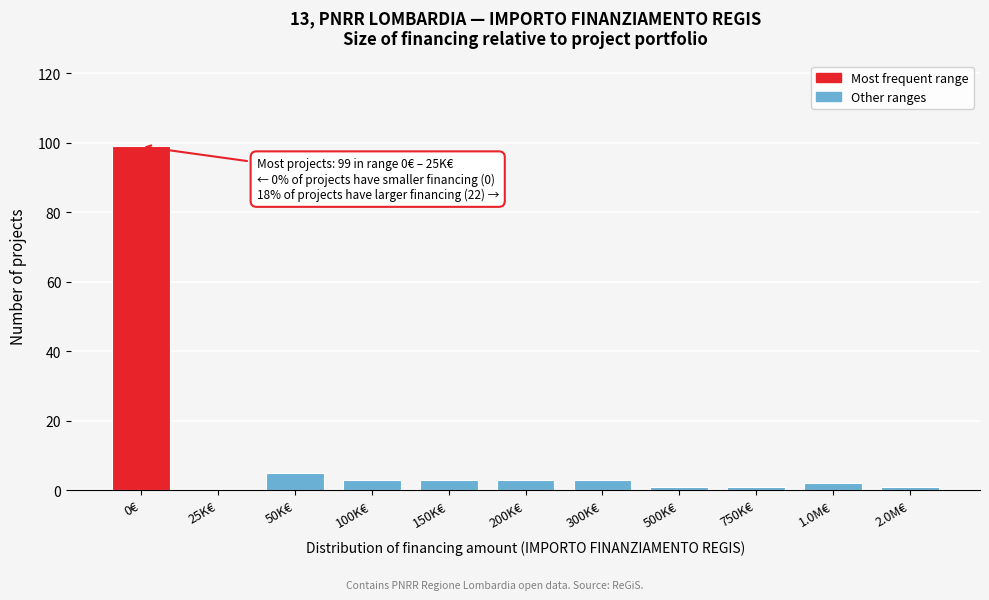

Reading left to right, what are all the values shown in this chart?

0€=99	25K€=0	50K€=5	100K€=3	150K€=3	200K€=3	300K€=3	500K€=1	750K€=1	1.0M€=2	2.0M€=1